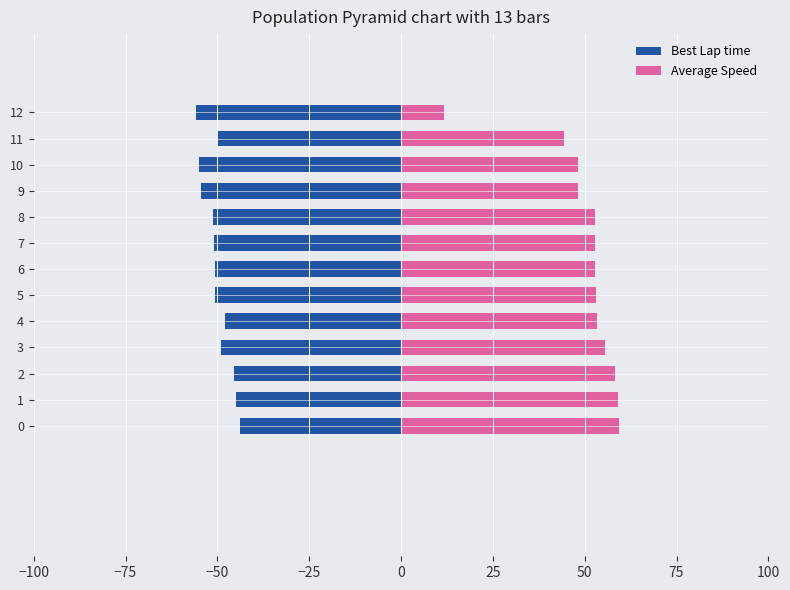

Which series has the largest total across all categories?

Average Speed